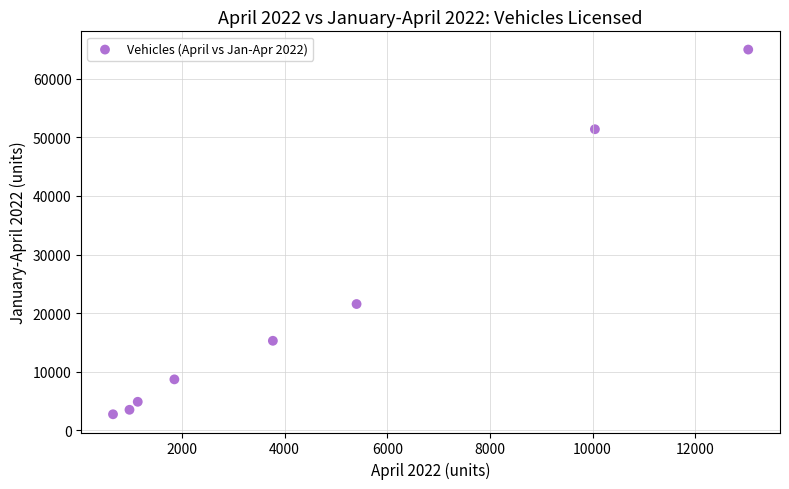

What Y value in the scatter plot is closest to 33857?

21557